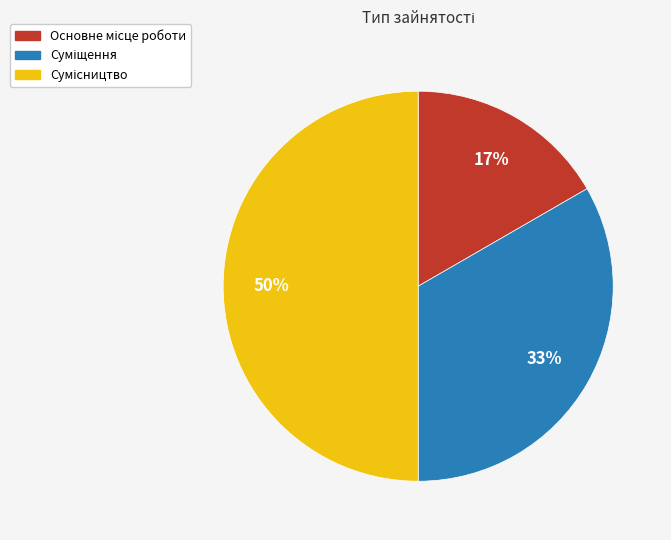

To the nearest percent, what is the difference between the largest and smallest slice percentages?

33%